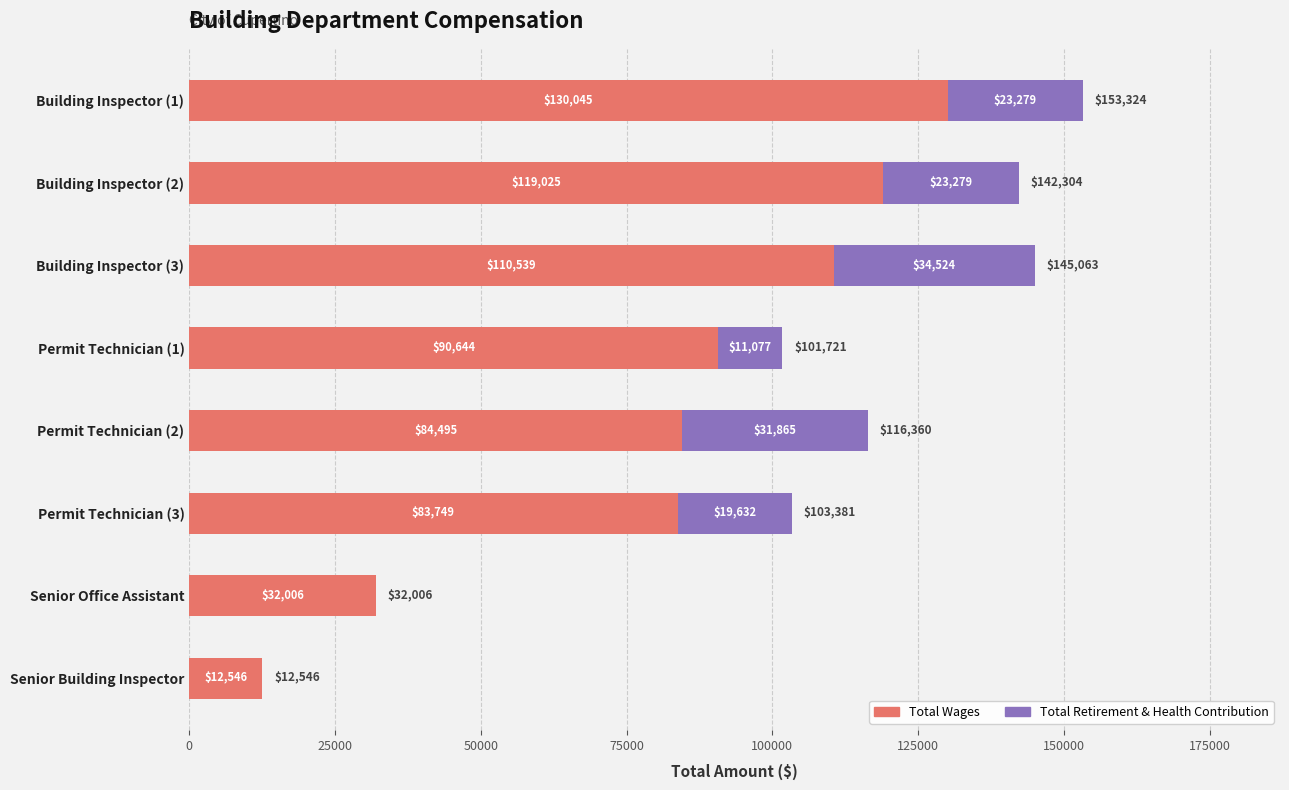

Is it true that Total Wages equals 14190 at Senior Office Assistant?

False